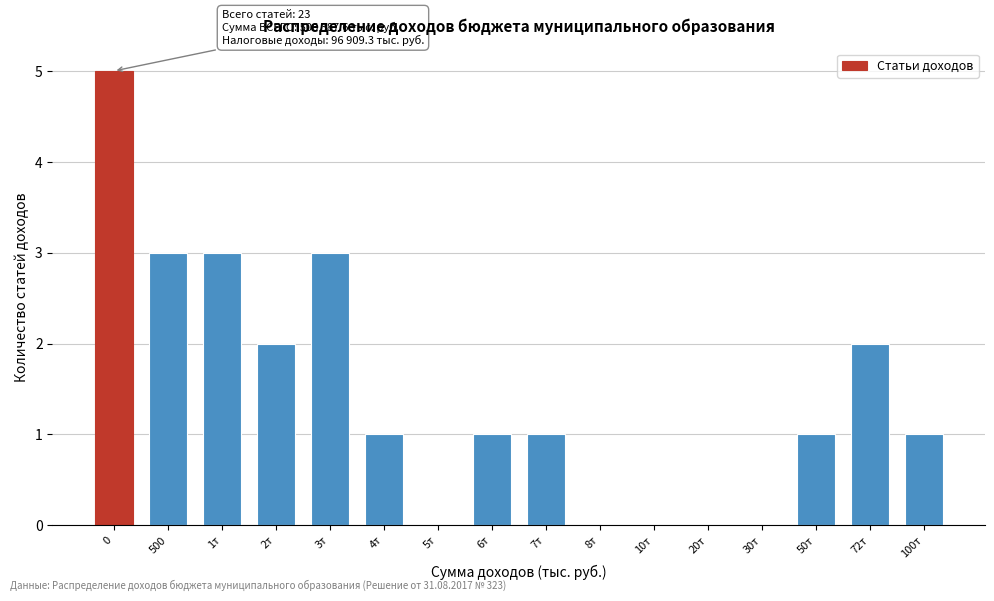

Reading right to left, what are all the values shown in this chart?

100т=1	72т=2	50т=1	30т=0	20т=0	10т=0	8т=0	7т=1	6т=1	5т=0	4т=1	3т=3	2т=2	1т=3	500=3	0=5